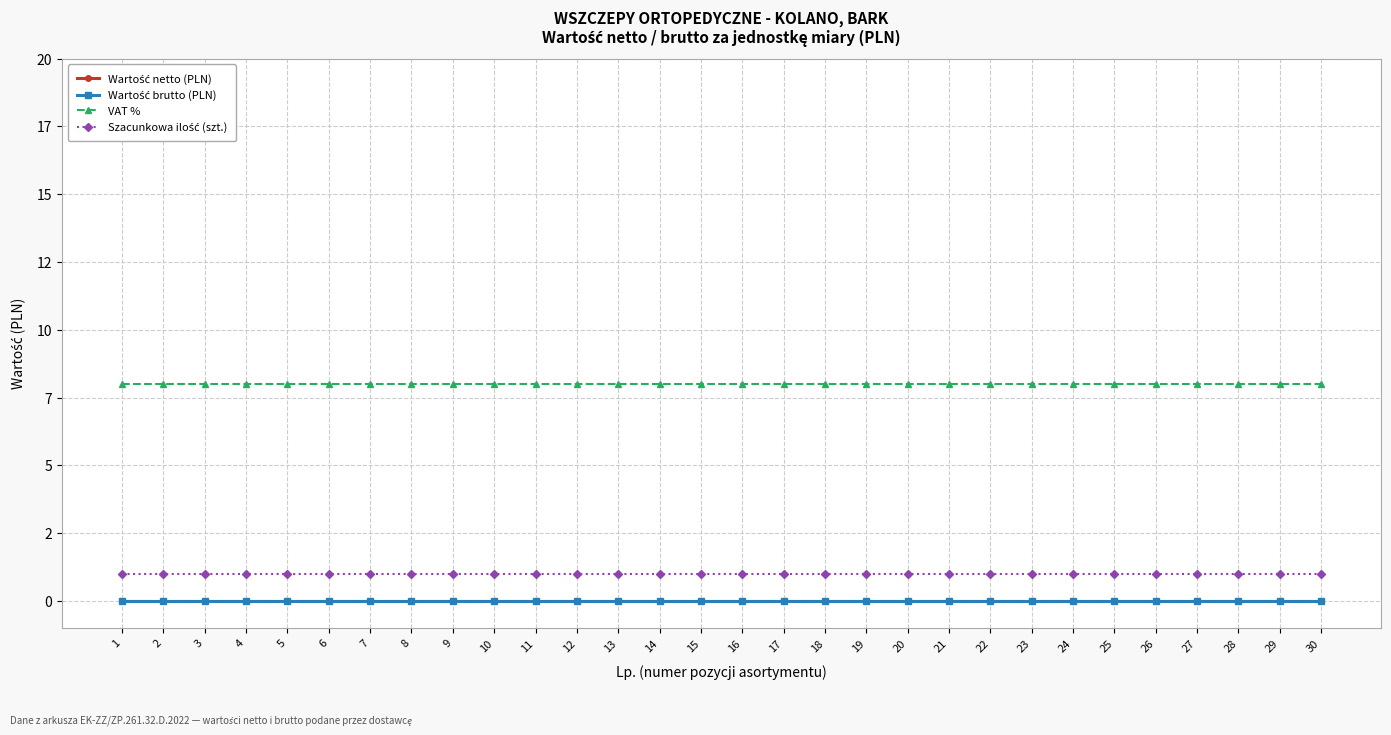

At which category is the sum across all series the highest?

1